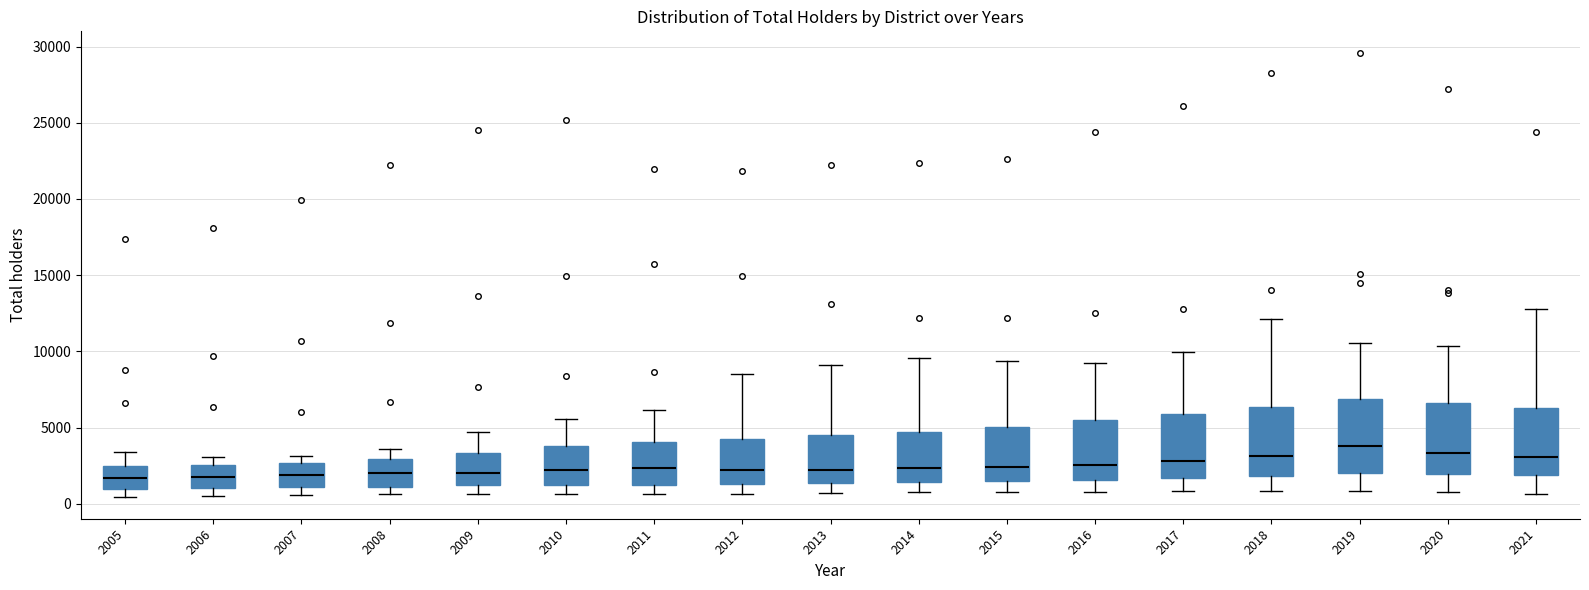

Reading left to right, transcribe this box plot: for each box, give where its median line is, the range the box spans, and where its two whiskers end, as read against the y-axis. The values are not printed on the chart, so give them approximately, as read against the axis.

2005: median 1500, box 1000 to 2500, whiskers 500 to 3500
2006: median 2000, box 1000 to 2500, whiskers 500 to 3000
2007: median 2000, box 1000 to 2500, whiskers 500 to 3000
2008: median 2000, box 1000 to 3000, whiskers 500 to 3500
2009: median 2000, box 1000 to 3500, whiskers 500 to 4500
2010: median 2000, box 1000 to 4000, whiskers 500 to 5500
2011: median 2500, box 1500 to 4000, whiskers 500 to 6000
2012: median 2000, box 1500 to 4500, whiskers 500 to 8500
2013: median 2000, box 1500 to 4500, whiskers 500 to 9000
2014: median 2500, box 1500 to 4500, whiskers 1000 to 9500
2015: median 2500, box 1500 to 5000, whiskers 1000 to 9500
2016: median 2500, box 1500 to 5500, whiskers 1000 to 9500
2017: median 3000, box 1500 to 6000, whiskers 1000 to 10000
2018: median 3000, box 2000 to 6500, whiskers 1000 to 12000
2019: median 4000, box 2000 to 7000, whiskers 1000 to 10500
2020: median 3500, box 2000 to 6500, whiskers 500 to 10500
2021: median 3000, box 2000 to 6500, whiskers 500 to 13000